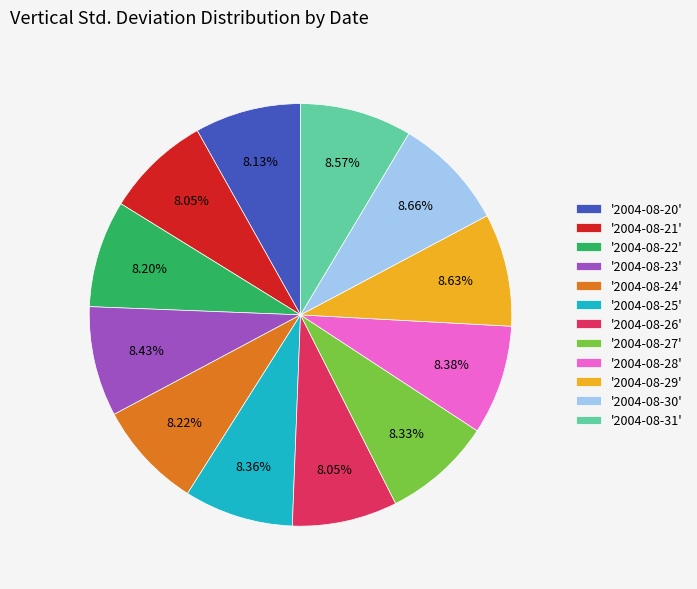

Do '2004-08-30' and '2004-08-20' together represent more than half of the pie?

No